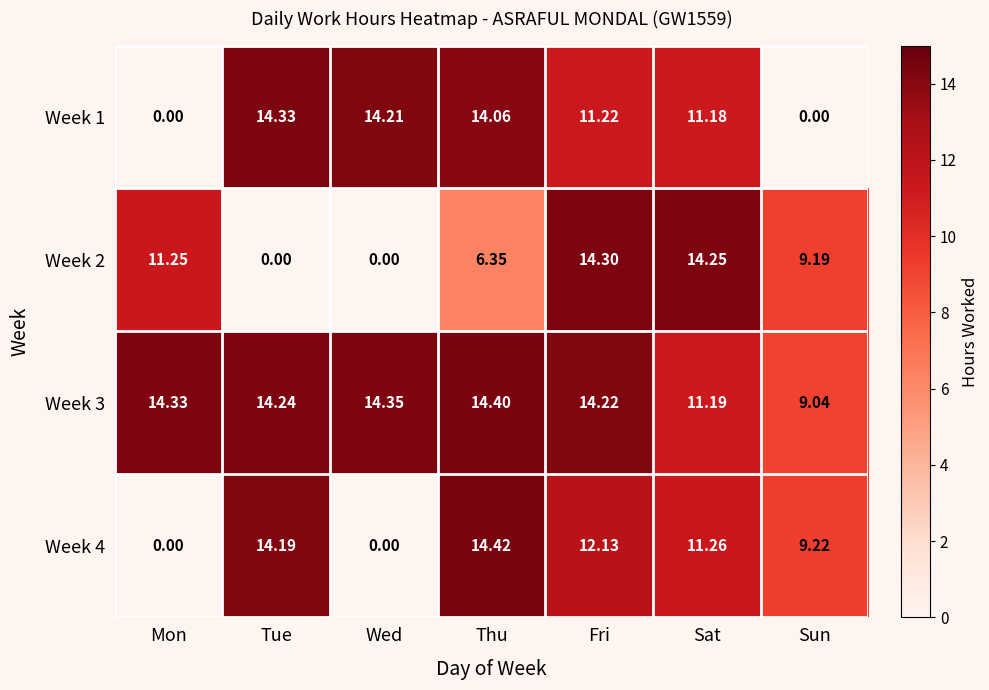

At how many categories does at least one series exceed 6?

7